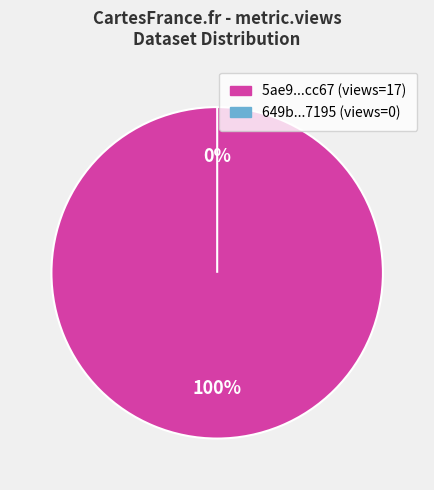

The 649b8612078190f8a2e77195 slice represents 11% of the pie. True or false?

False